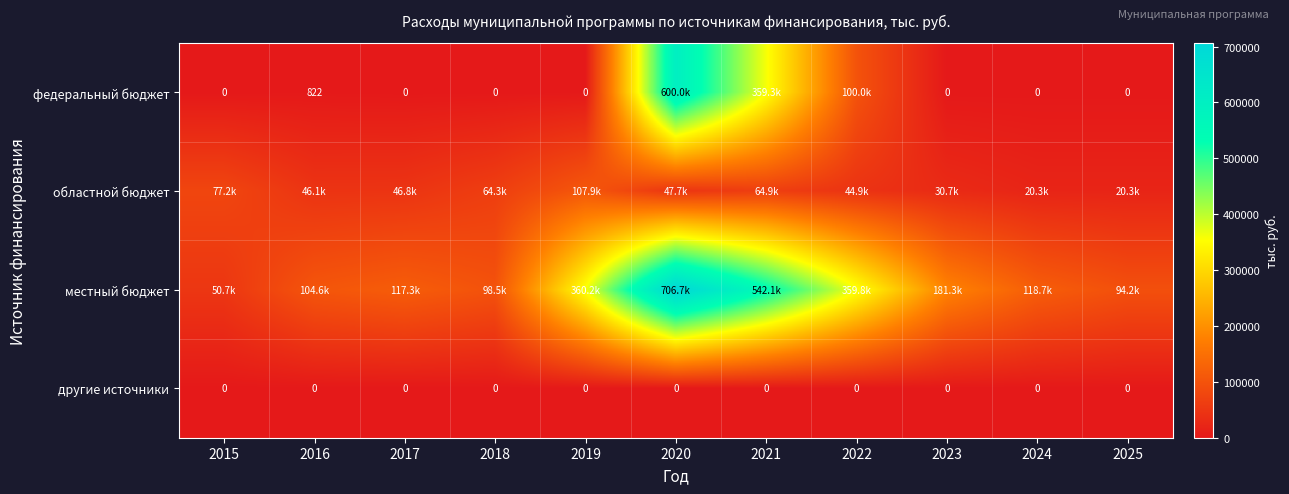

What is the total value across all series at 2021?

966311.5